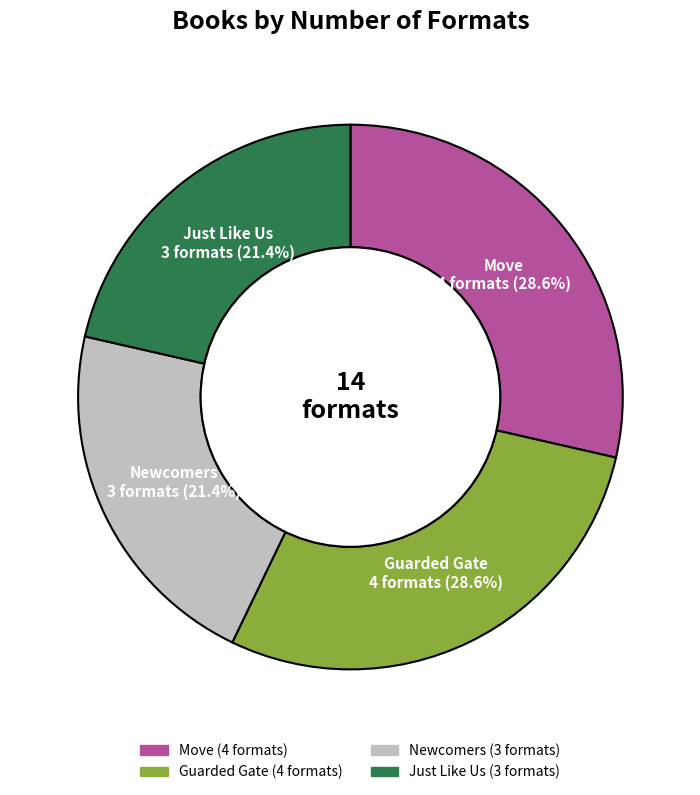

How many segments does this pie chart have?

4